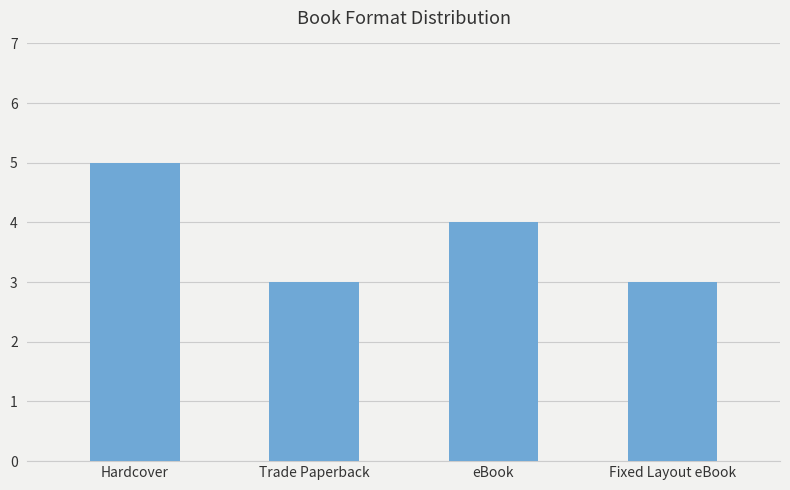

What is the approximate value at Trade Paperback?

3